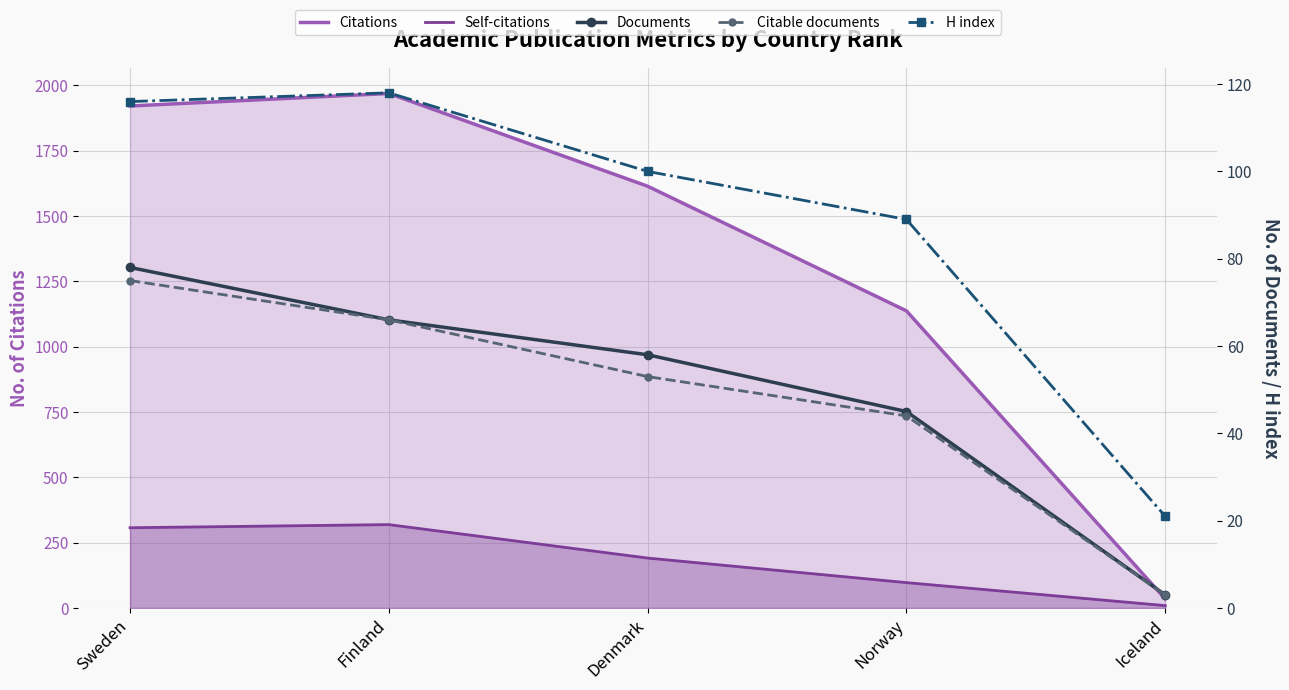

Reading left to right, extract all data points from this chart.

Citations: Sweden=1921	Finland=1969	Denmark=1614	Norway=1137	Iceland=35
Self-citations: Sweden=307	Finland=319	Denmark=191	Norway=97	Iceland=9
Documents: Sweden=78	Finland=66	Denmark=58	Norway=45	Iceland=3
Citable documents: Sweden=75	Finland=66	Denmark=53	Norway=44	Iceland=3
H index: Sweden=116	Finland=118	Denmark=100	Norway=89	Iceland=21